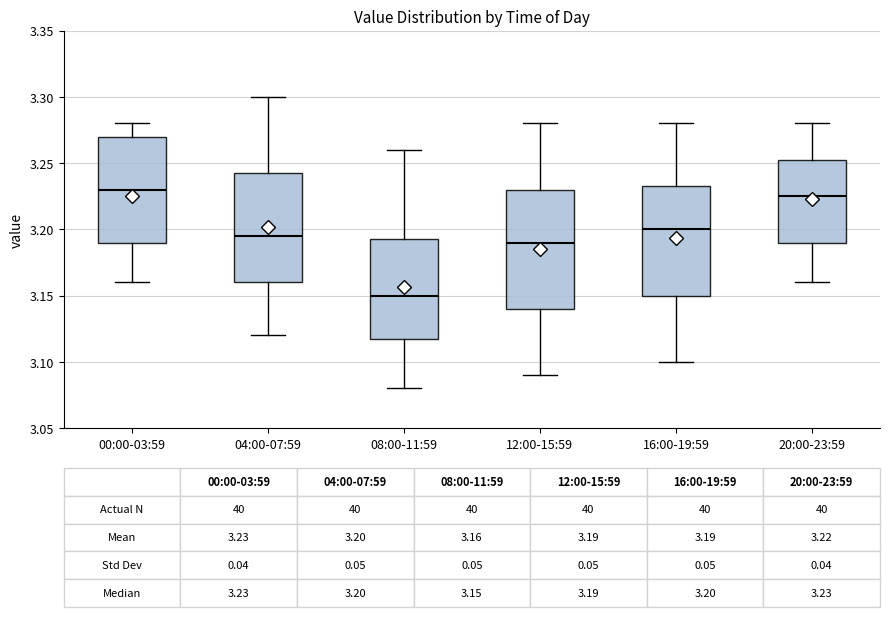

Which box is the tallest, from its lower edge to its upper edge?

12:00-15:59